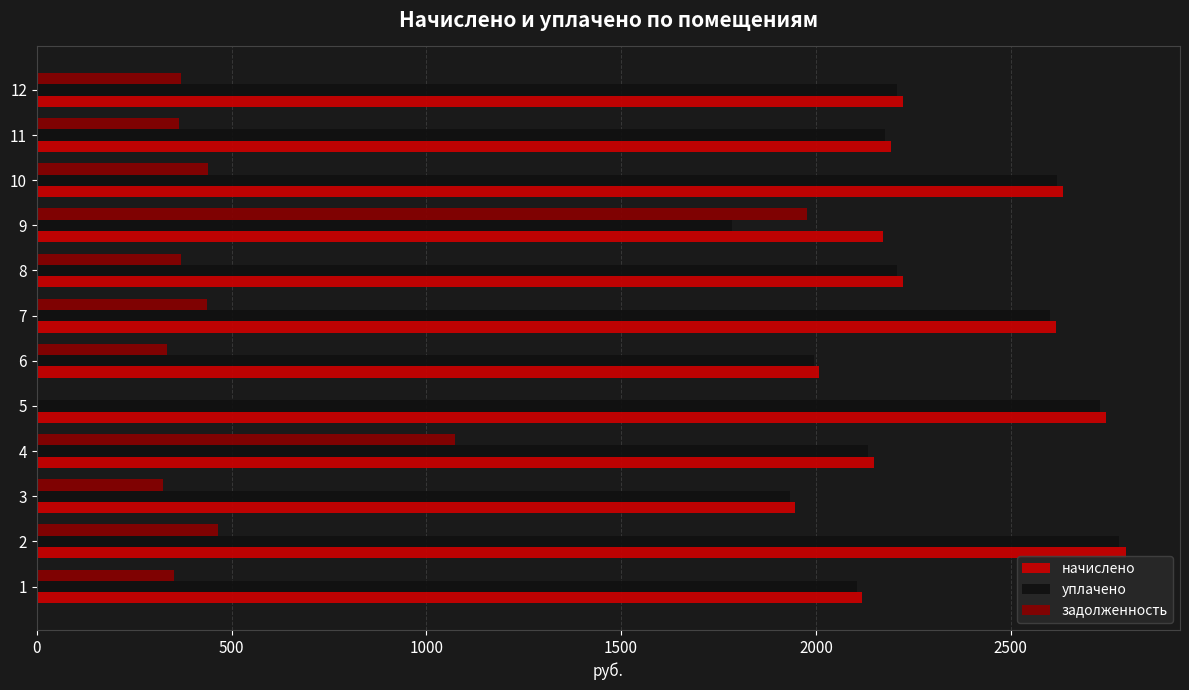

What is the maximum value shown in the chart?

2794.8